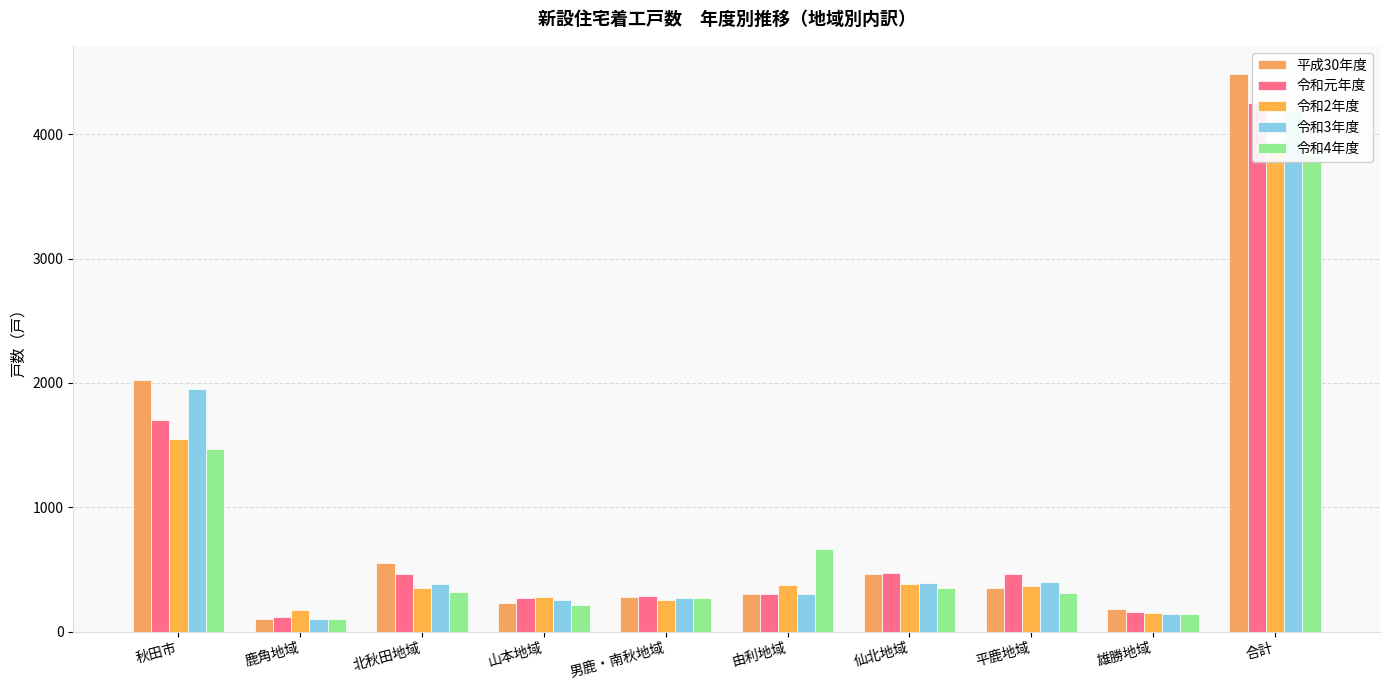

How many bars are there in each group?

5